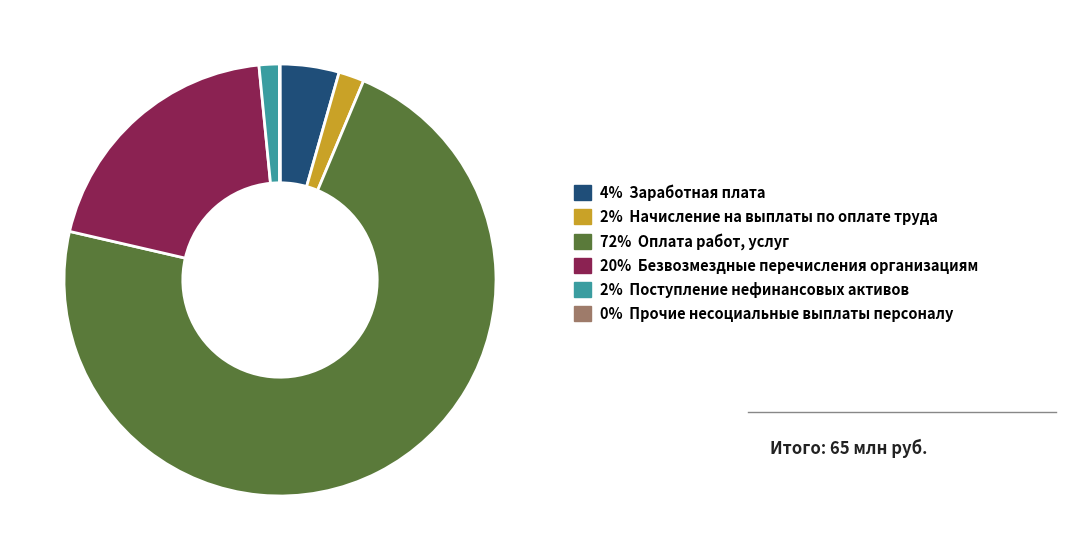

Is there a majority slice in this chart?

Yes